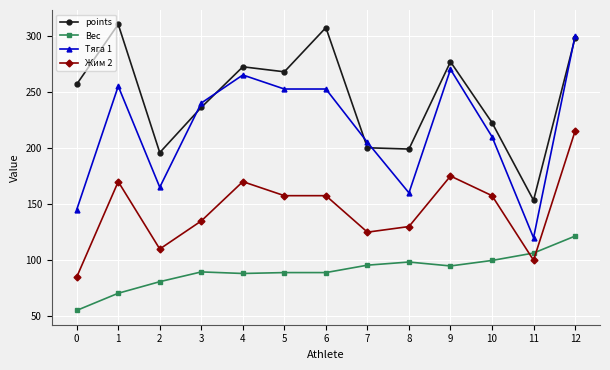

At which label does Тяга 1 first exceed 240?

1